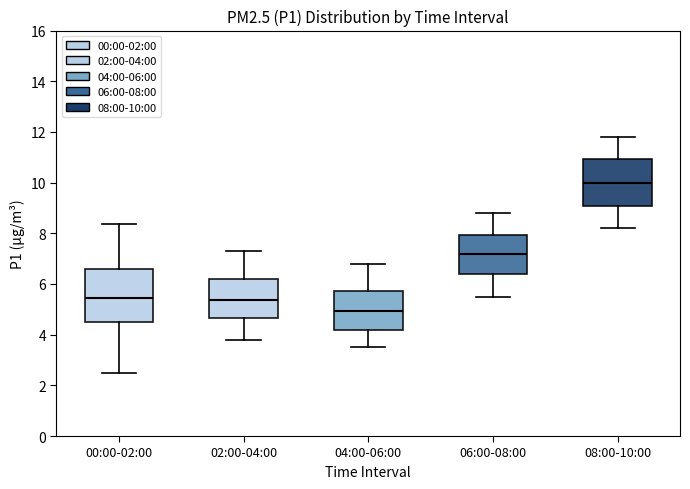

Where does the lower whisker of the box for 08:00-10:00 end on the y-axis? The values are not printed on the chart, so give them approximately, as read against the axis.

8.2